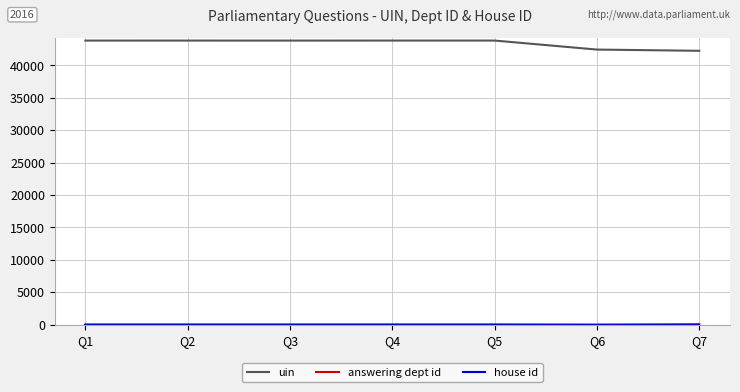

What is the greatest value displayed?

43842